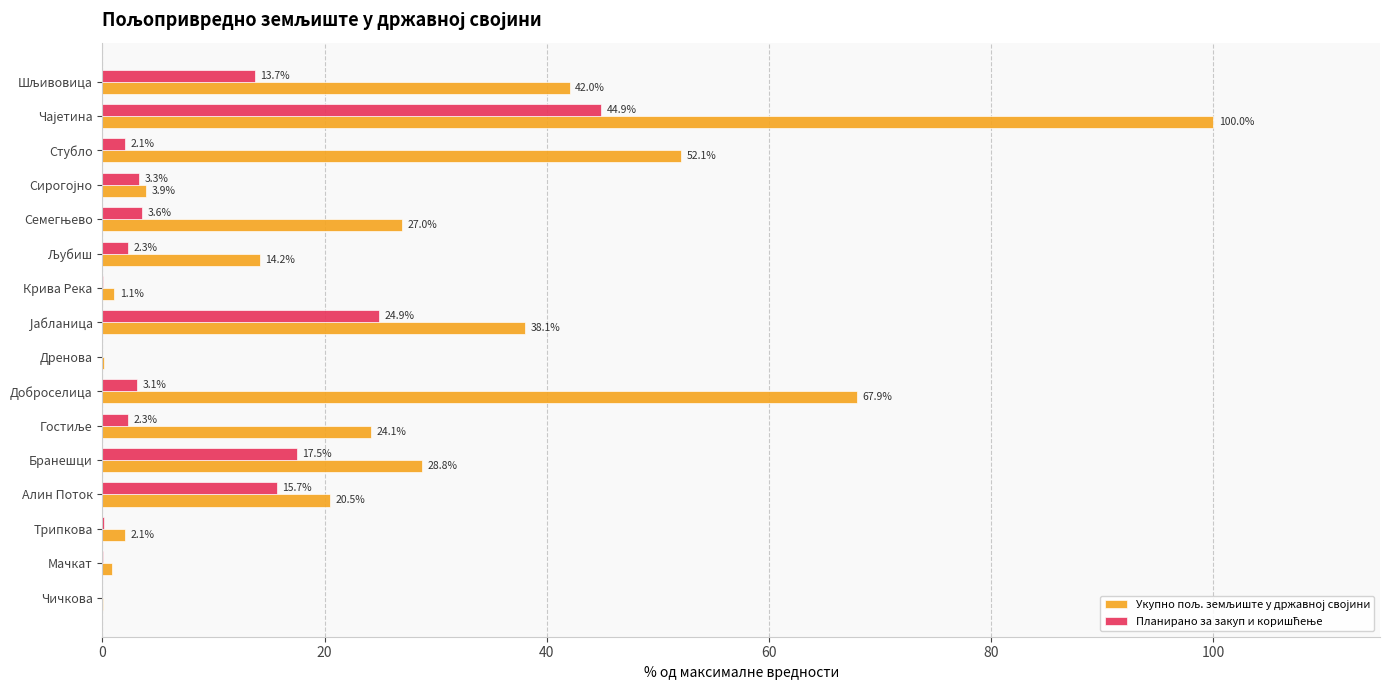

How many distinct data groups are displayed?

2